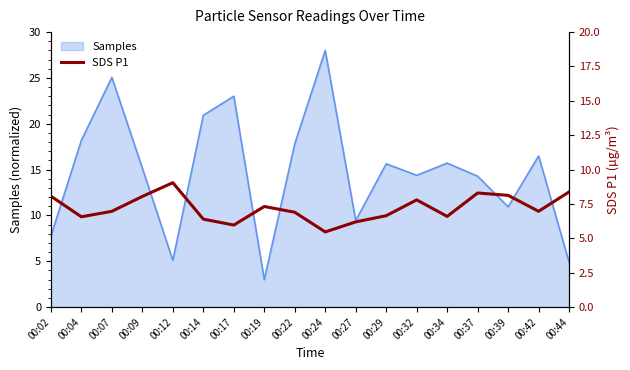

At which label does Samples reach its peak?

00:24